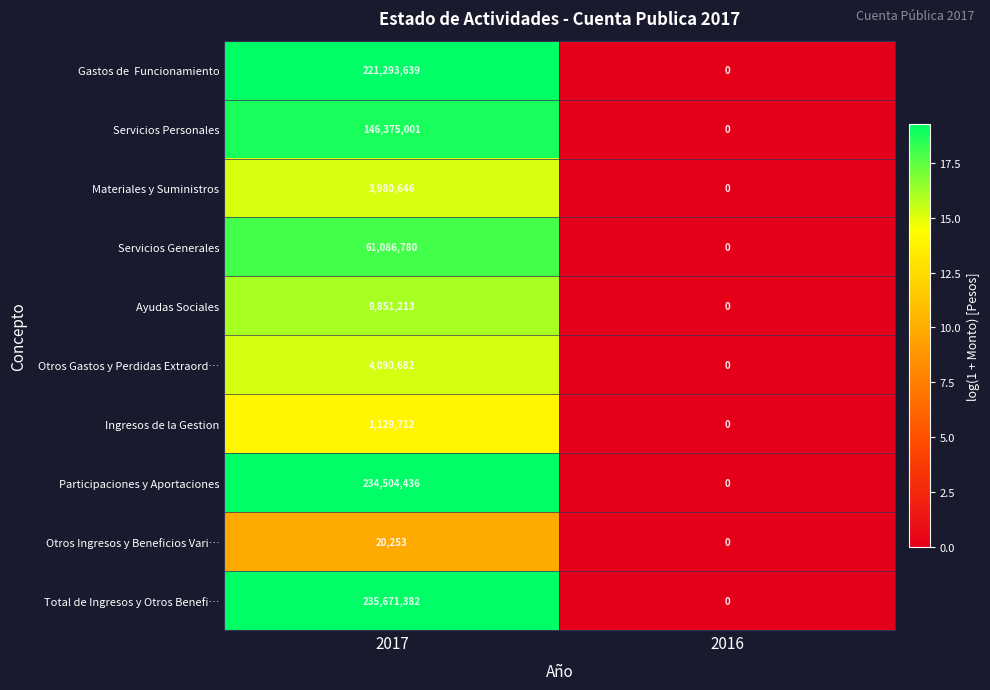

Is it true that Materiales y Suministros equals 0 at 2016?

True